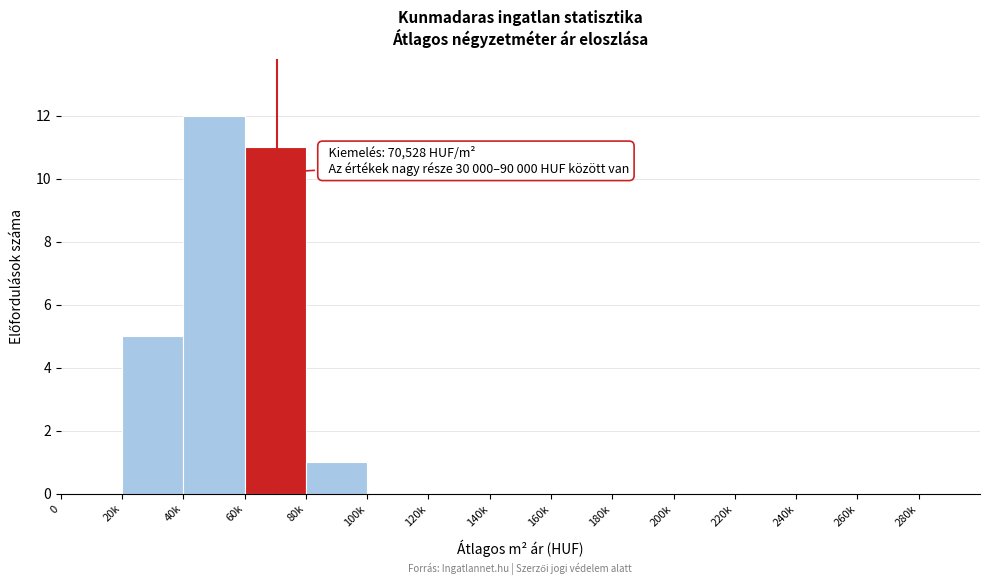

Reading left to right, extract all data points from this chart.

0=0	20k=5	40k=12	60k=11	80k=1	100k=0	120k=0	140k=0	160k=0	180k=0	200k=0	220k=0	240k=0	260k=0	280k=0